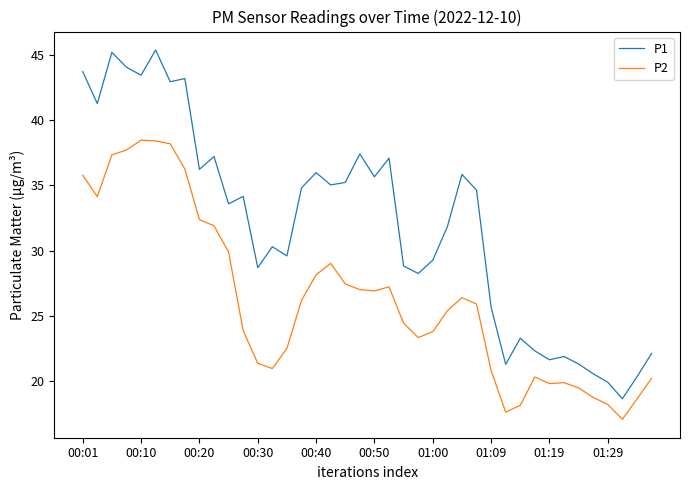

What is the average value of the P2 series?

26.2